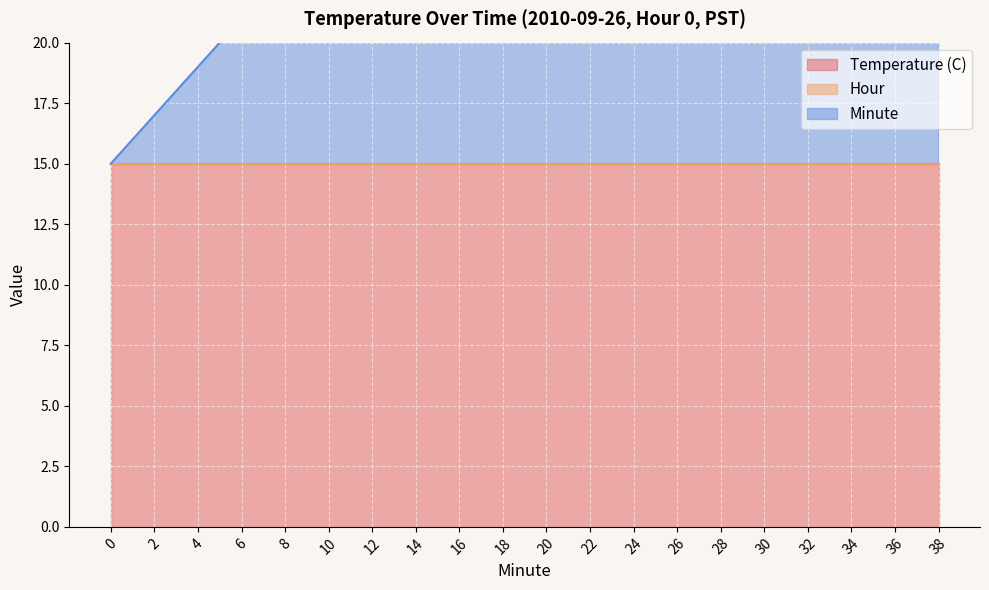

True or false: Hour and Temperature (C) cross at least once.

False